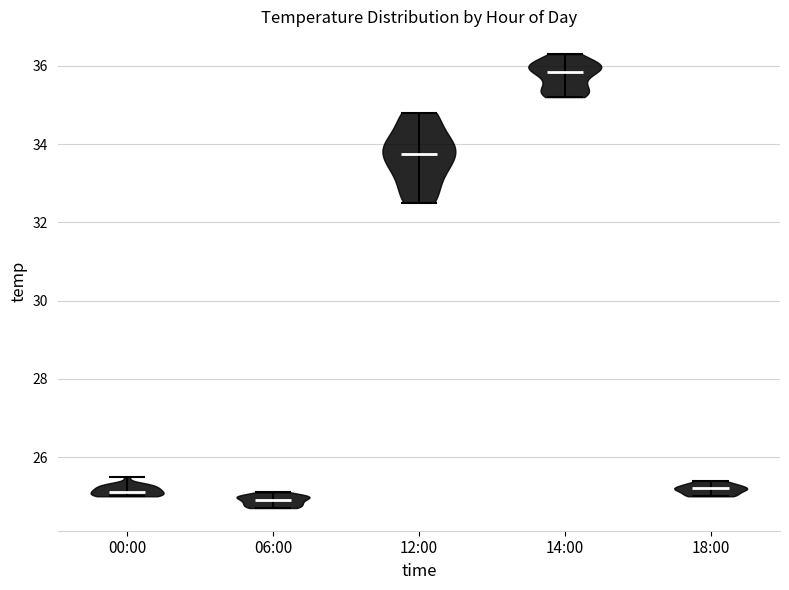

Which violin has the highest median line?

14:00